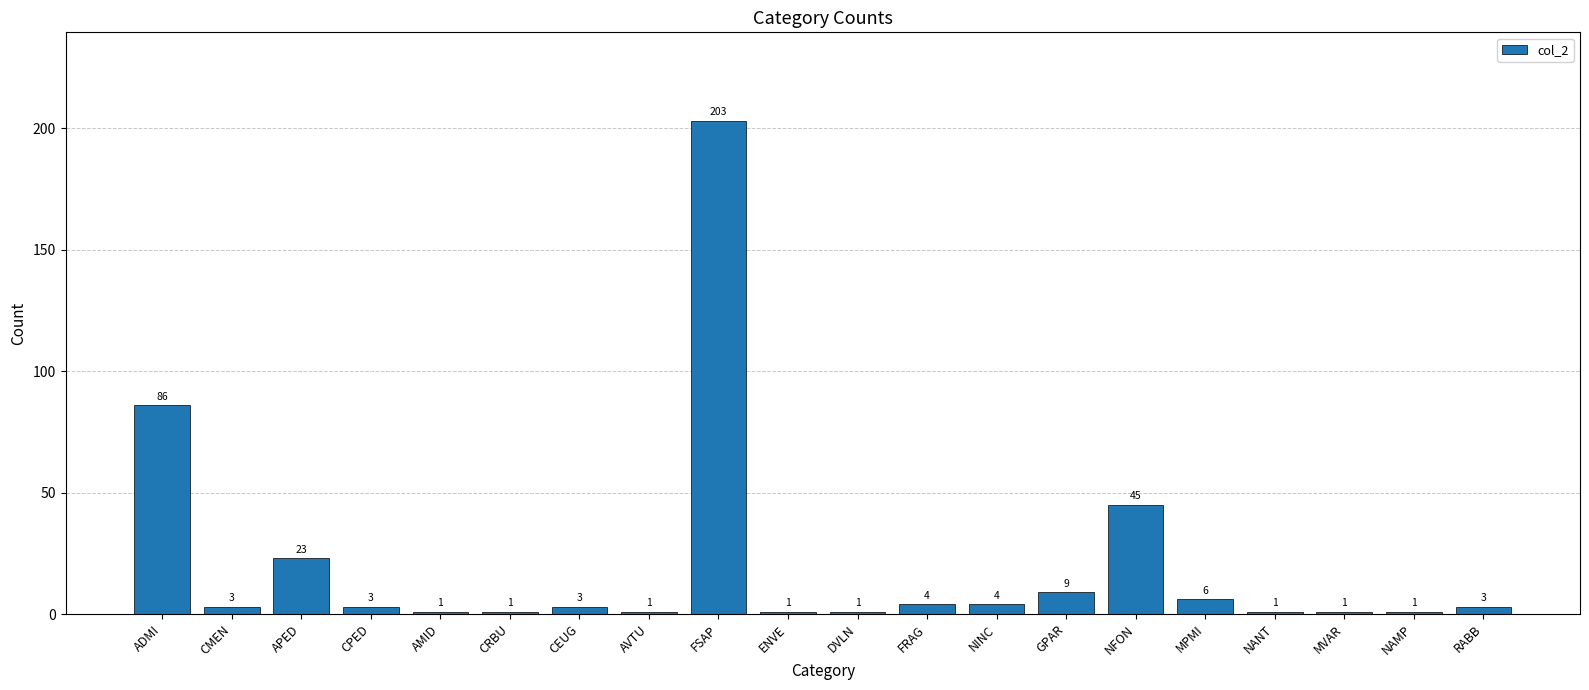

What is the sum of the values at NANT and DVLN?

2